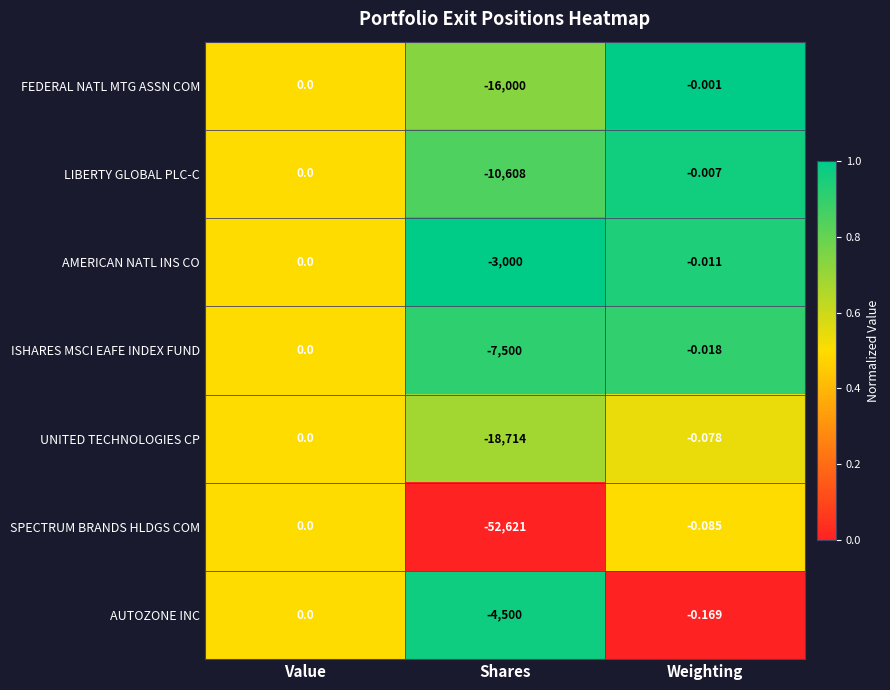

Rank the series at Weighting from highest to lowest value.

FEDERAL NATL MTG ASSN COM, LIBERTY GLOBAL PLC-C, AMERICAN NATL INS CO, ISHARES MSCI EAFE INDEX FUND, UNITED TECHNOLOGIES CP, SPECTRUM BRANDS HLDGS COM, AUTOZONE INC